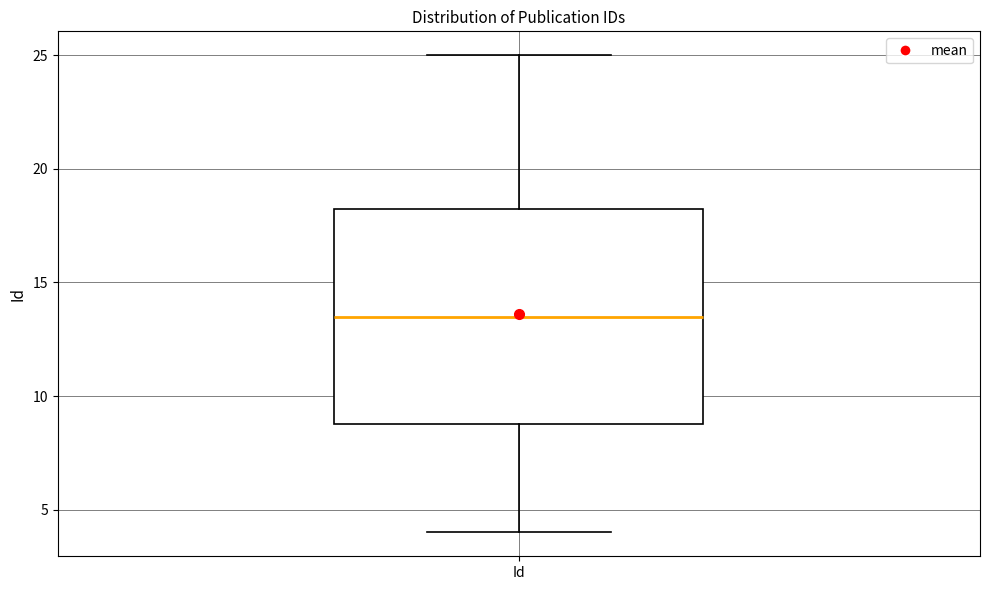

Transcribe this box plot: give where the median line is, the range the box spans, and where the two whiskers end, as read against the y-axis. The values are not printed on the chart, so give them approximately, as read against the axis.

median 13.5, box 9.0 to 18.5, whiskers 4.0 to 25.0